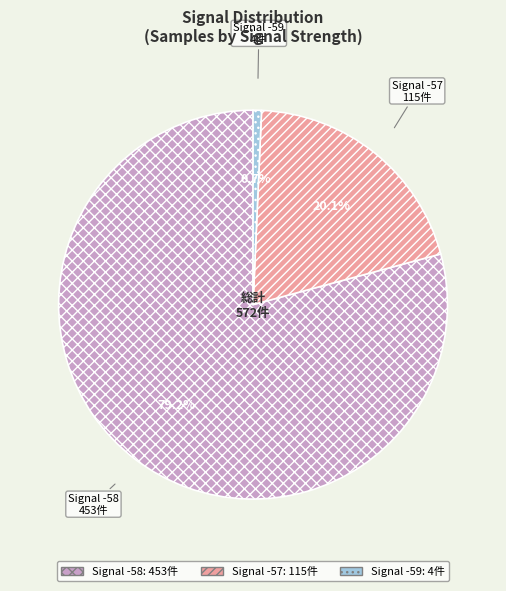

Is there a majority slice in this chart?

Yes